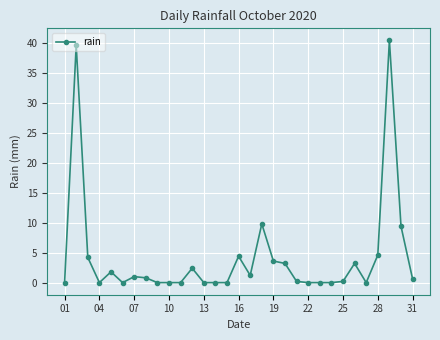

Is this an area chart (filled region under the line)?

No